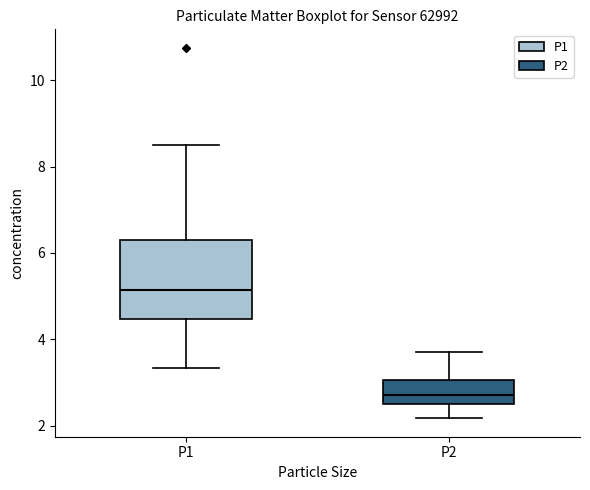

Reading left to right, transcribe this box plot: for each box, give where its median line is, the range the box spans, and where its two whiskers end, as read against the y-axis. The values are not printed on the chart, so give them approximately, as read against the axis.

P1: median 5.2, box 4.4 to 6.4, whiskers 3.4 to 8.6
P2: median 2.8, box 2.4 to 3.0, whiskers 2.2 to 3.8